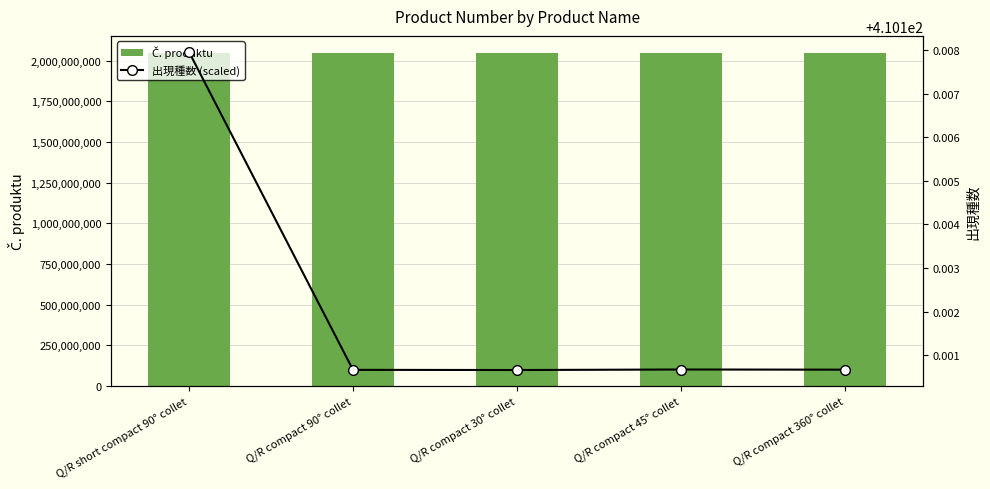

Reading left to right, extract all data points from this chart.

Č. produktu: Q/R short compact 90° collet=2050539813.0	Q/R compact 90° collet=2050503313.0	Q/R compact 30° collet=2050503293.0	Q/R compact 45° collet=2050503353.0	Q/R compact 360° collet=2050503333.0
出現種数 (scaled): Q/R short compact 90° collet=410.1	Q/R compact 90° collet=410.1	Q/R compact 30° collet=410.1	Q/R compact 45° collet=410.1	Q/R compact 360° collet=410.1